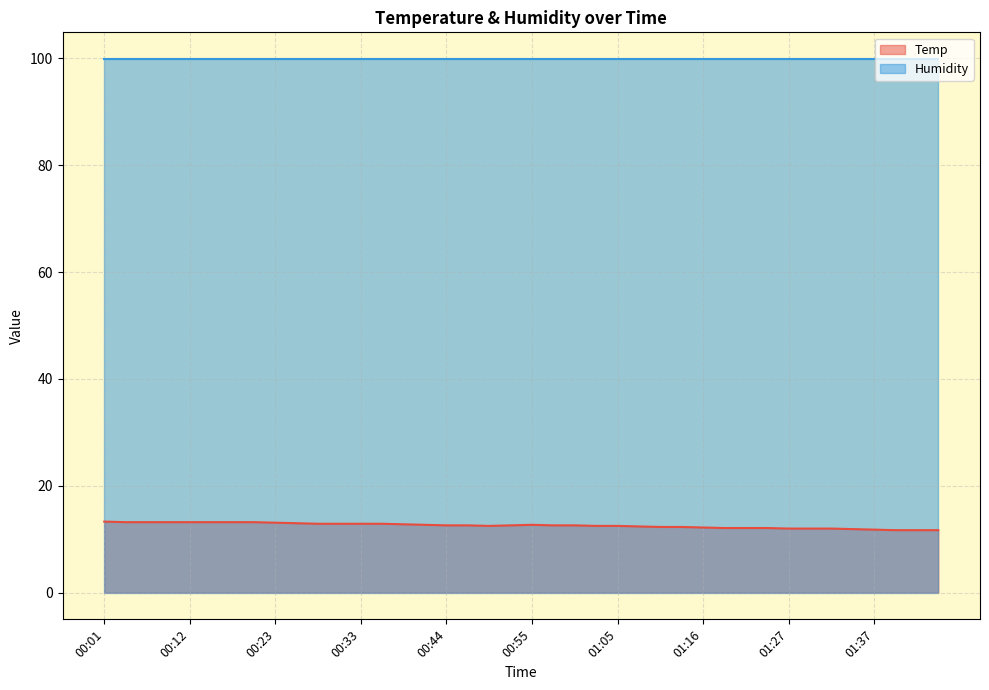

How many distinct data groups are displayed?

2